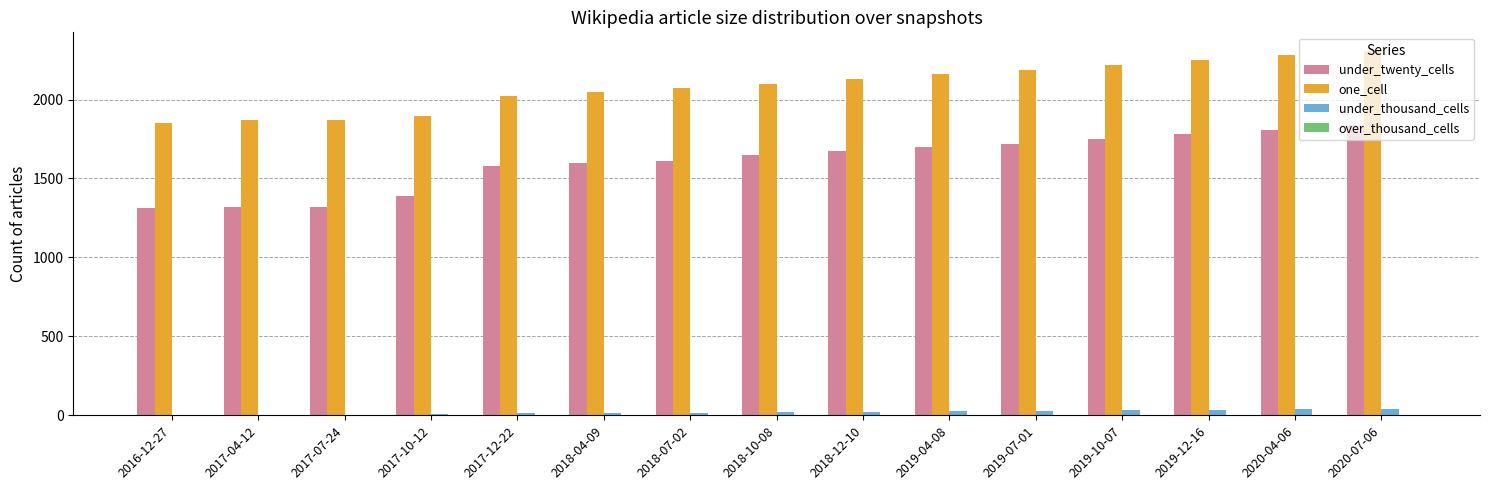

The value of one_cell at 2017-12-22 is 2024. True or false?

True